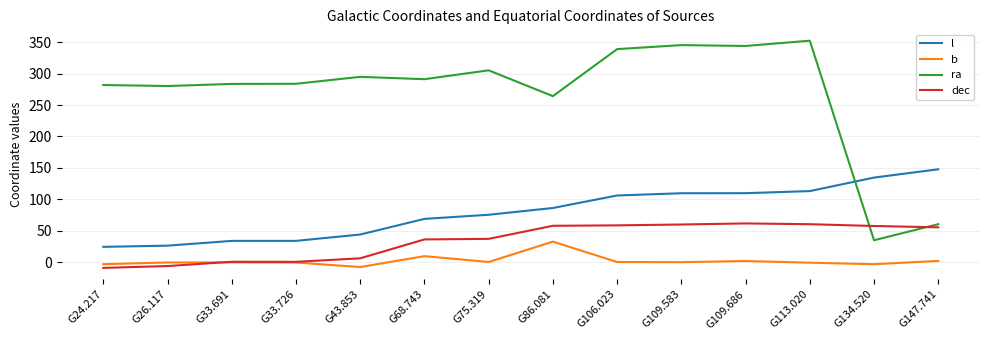

What is the smallest value displayed?

-9.3